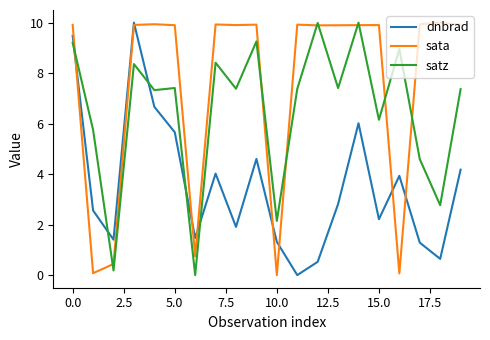

What is the maximum value for dnbrad?

10.0